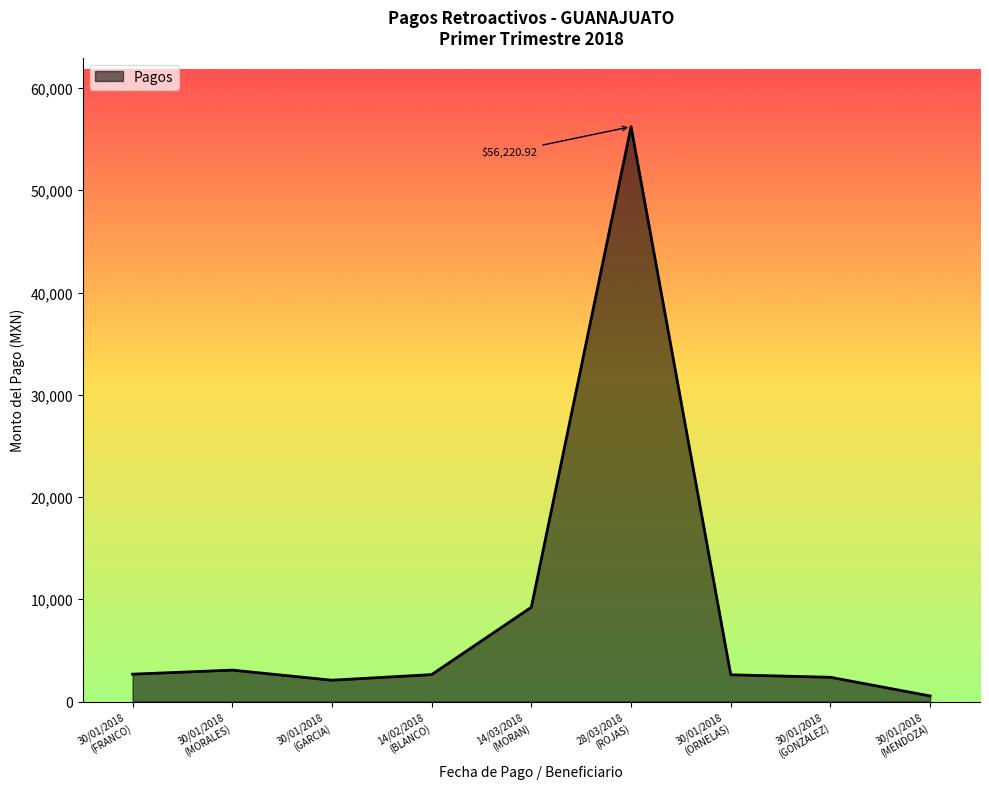

What is the difference between the maximum and minimum values?

55678.3